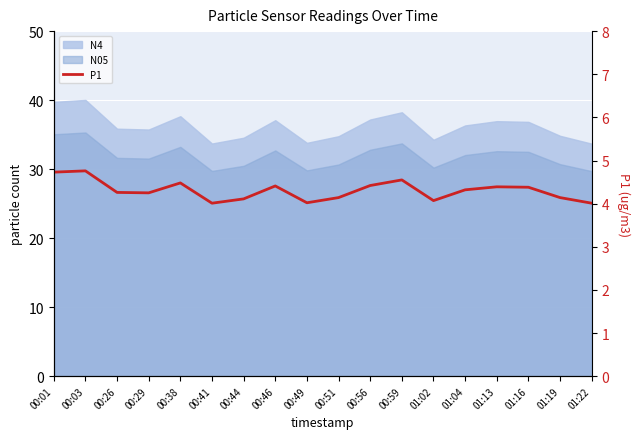

How many lines are shown in the chart?

1